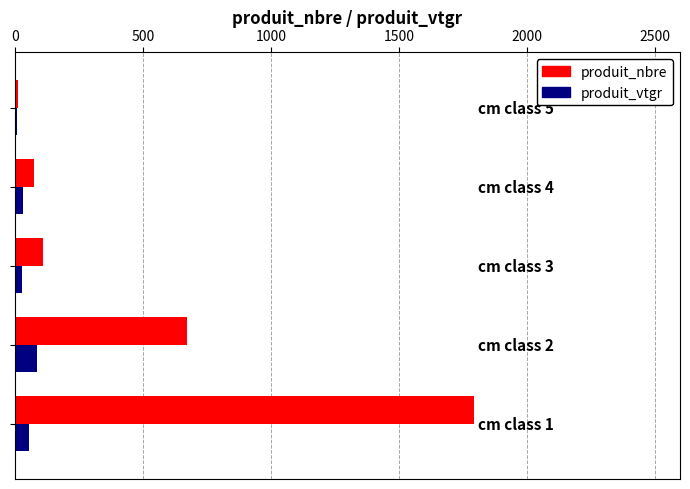

Which series has the largest range (max minus min)?

produit_nbre